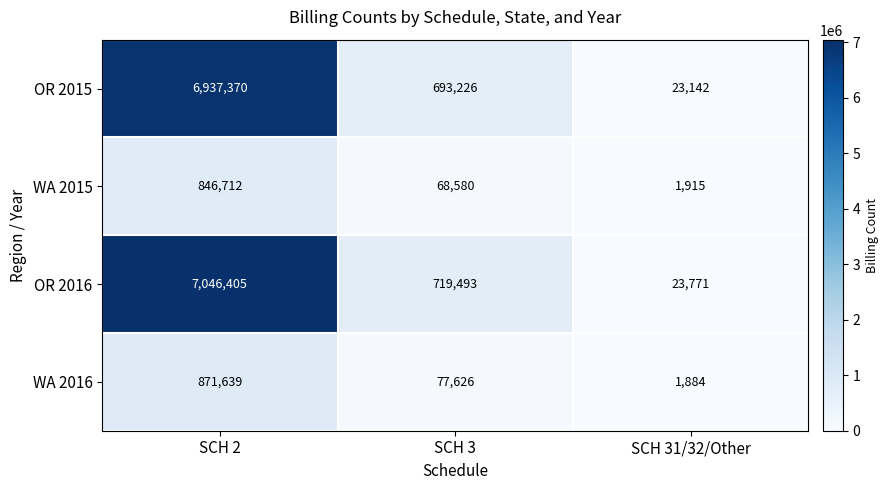

The value of OR 2016 at SCH 31/32/Other is 23771. True or false?

True